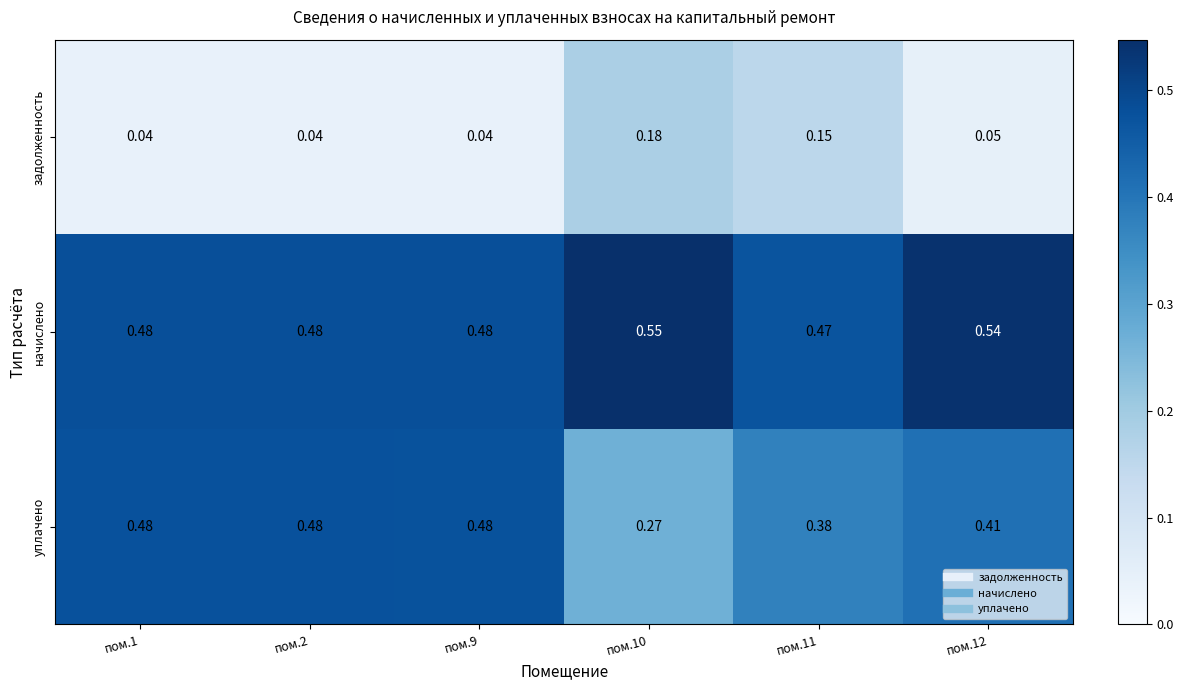

Rank the series by their maximum value, from highest to lowest.

начислено, уплачено, задолженность